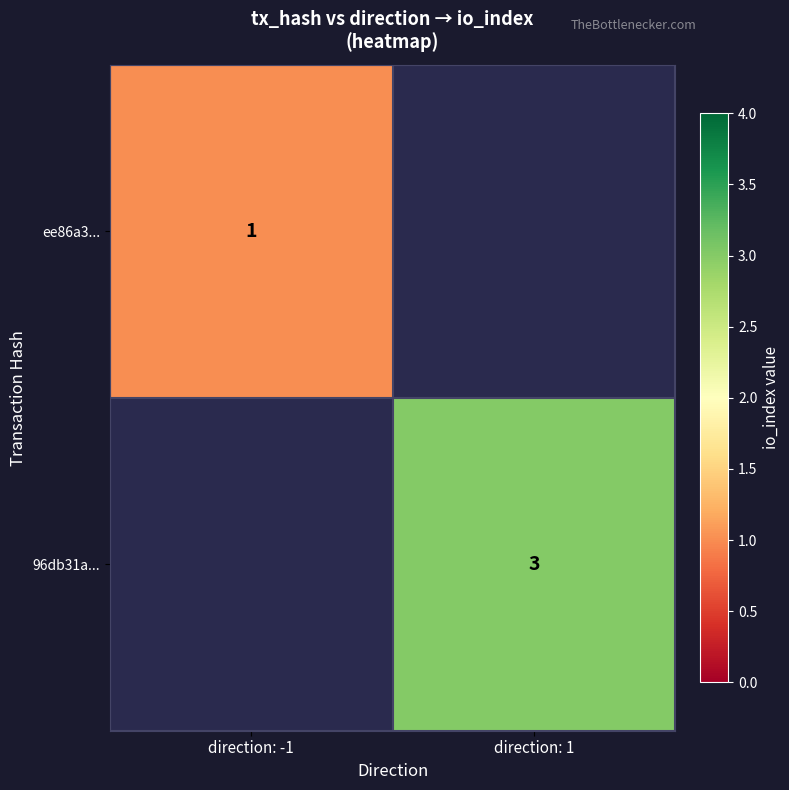

Which has a higher value, direction: -1 or direction: 1?

direction: 1